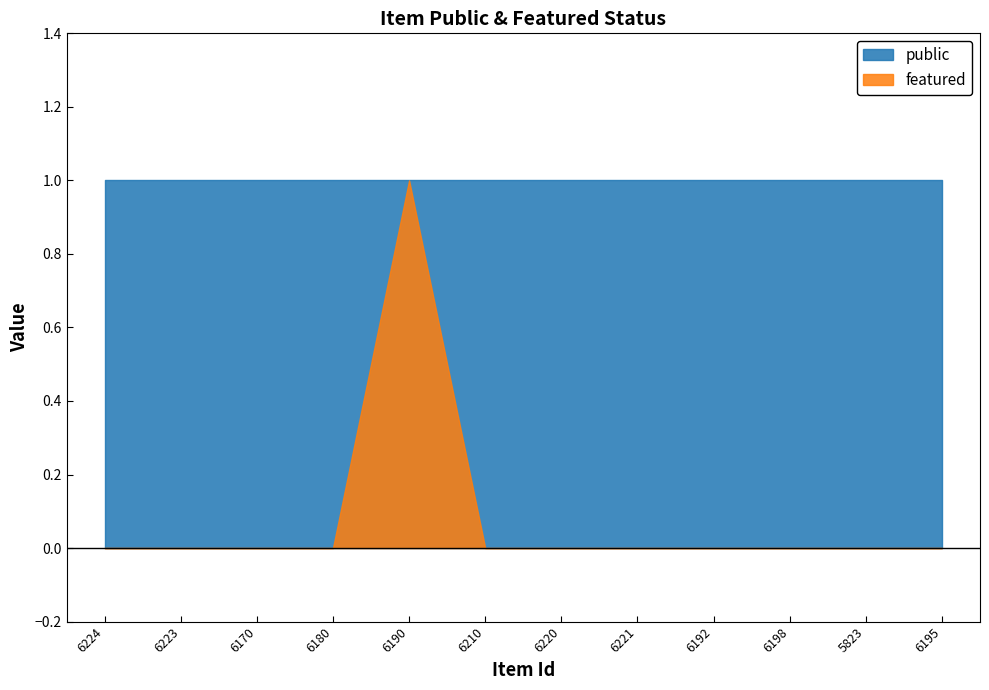

At how many categories does at least one series exceed 0?

12